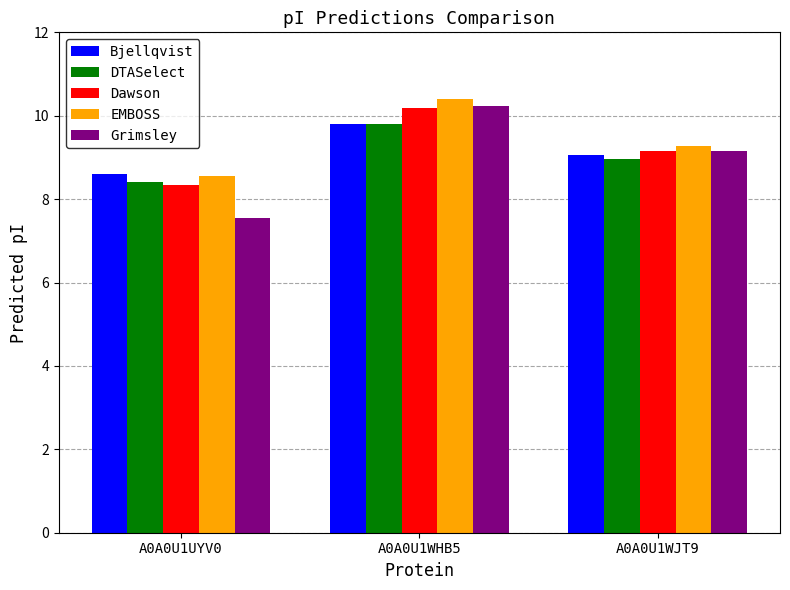

Which category has the highest value in the Dawson series?

A0A0U1WHB5